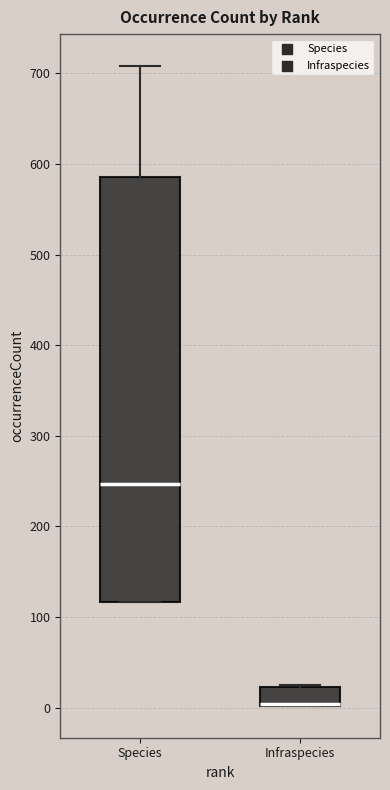

Reading left to right, read every box against the y-axis: the position of its median line, the range the box covers, and the ends of its whiskers. The values are not printed on the chart, so give them approximately, as read against the axis.

Species: median 250, box 120 to 590, whiskers 120 to 710
Infraspecies: median 0 (drawn on the box's lower edge), box 0 to 20, whiskers 0 to 30